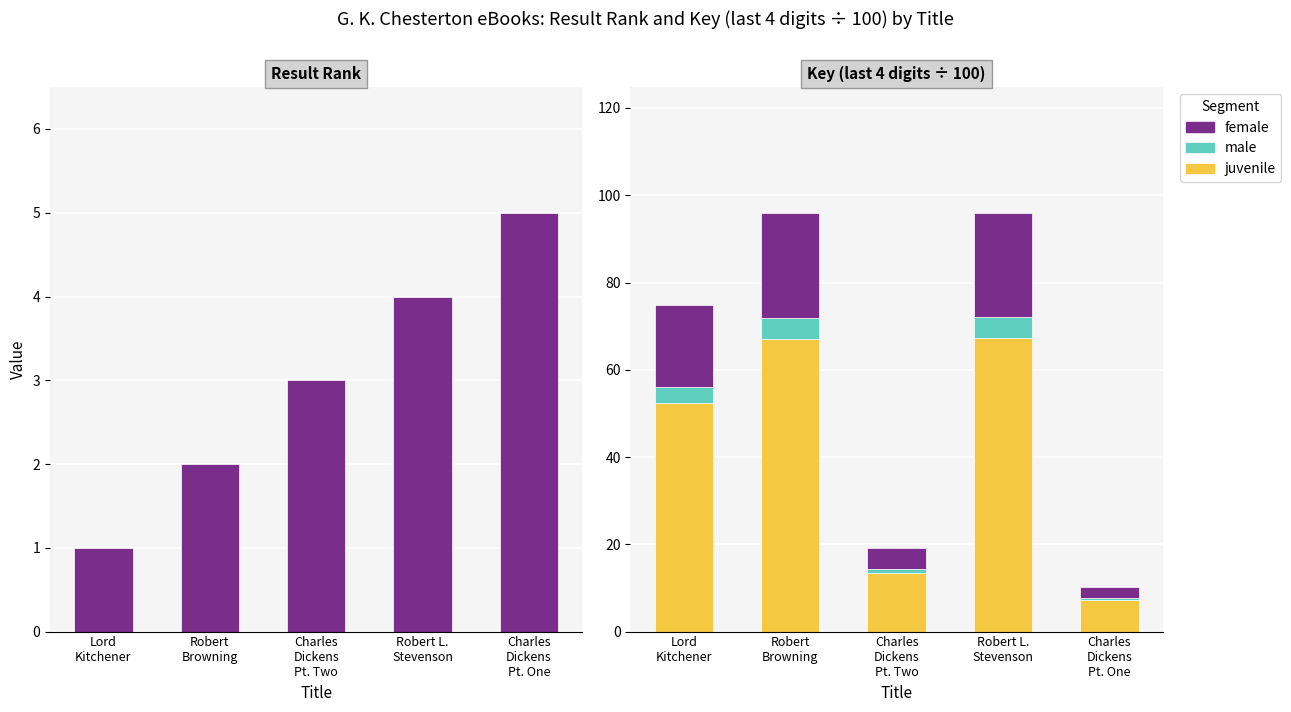

What is the label of the 1st bar from the right?

Charles
Dickens
Pt. One